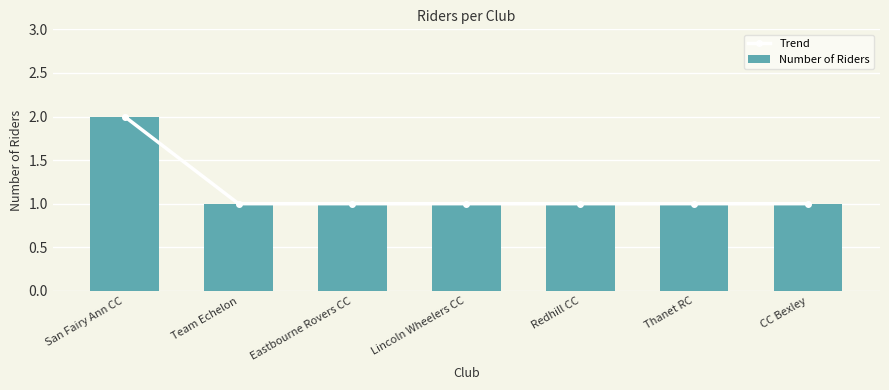

What is the greatest value displayed?

2